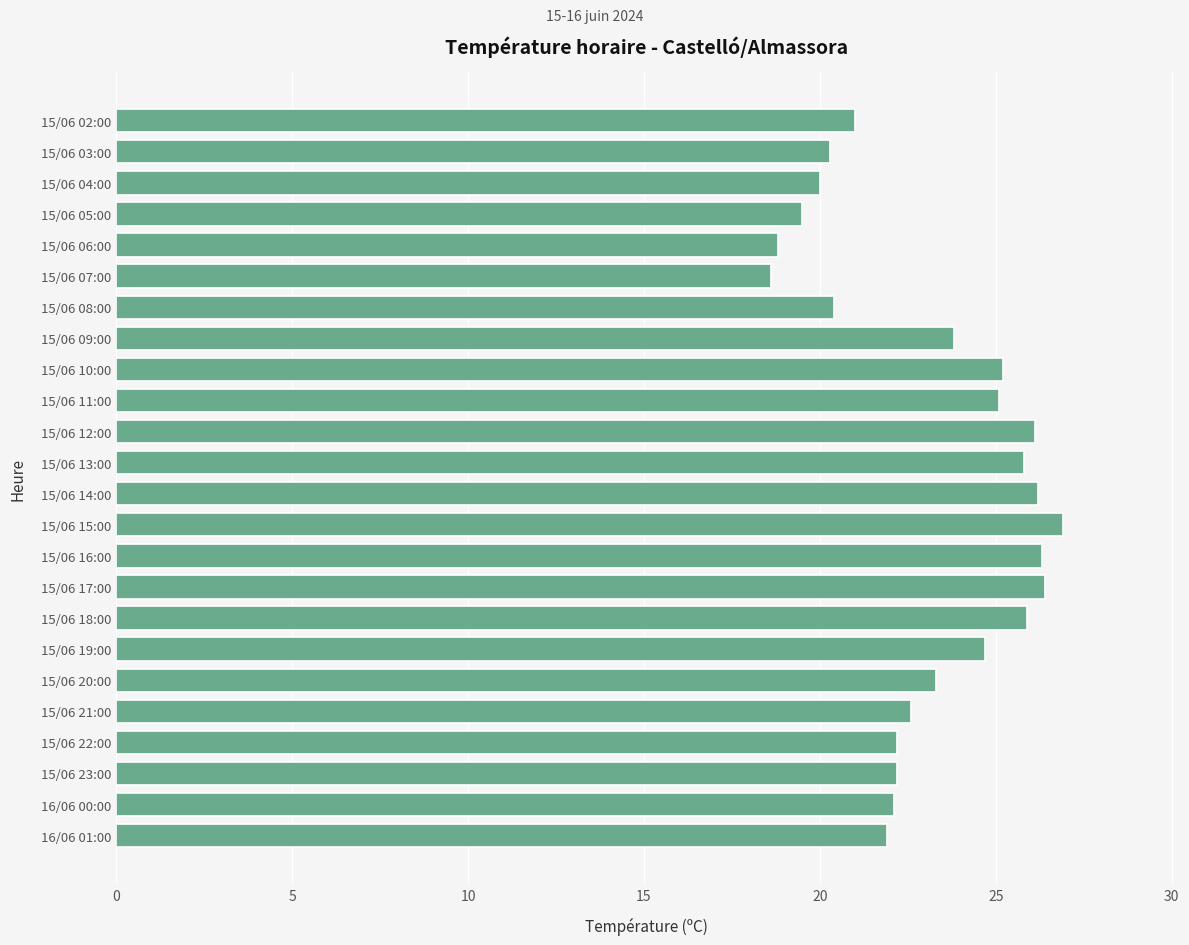

What is the minimum value shown in the chart?

18.6